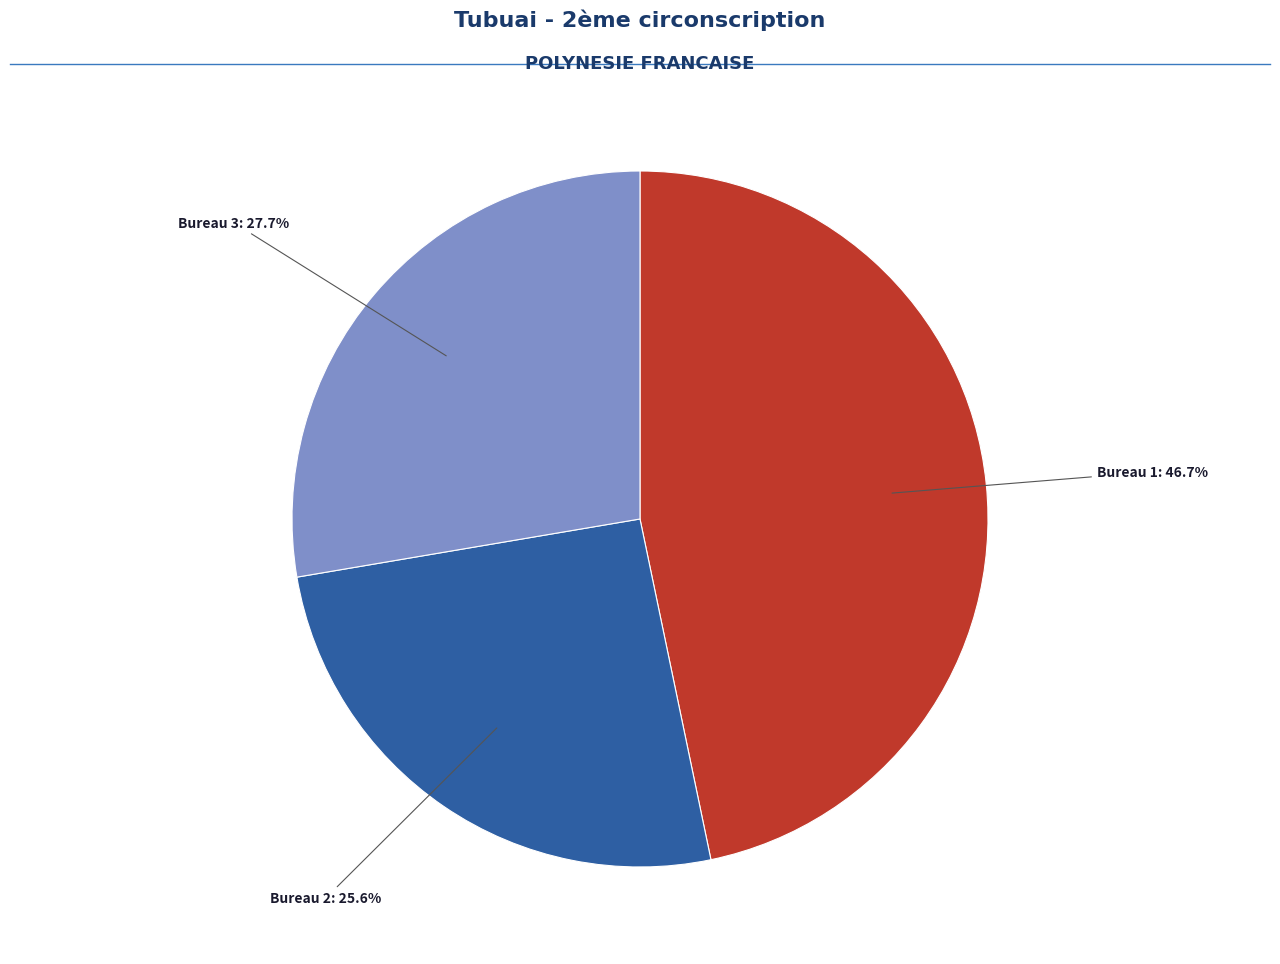

Count the number of slices in the pie.

3